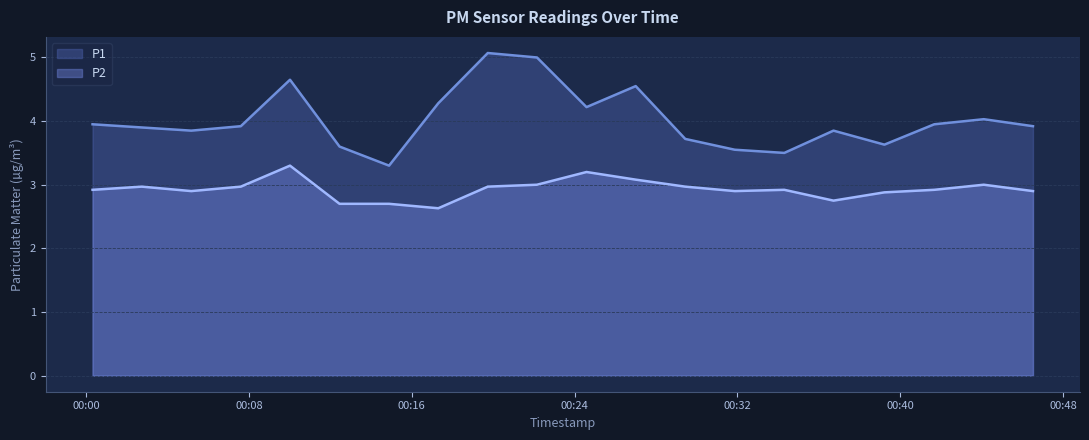

Which label corresponds to the smallest value in the chart?

2023-03-01T00:17:18